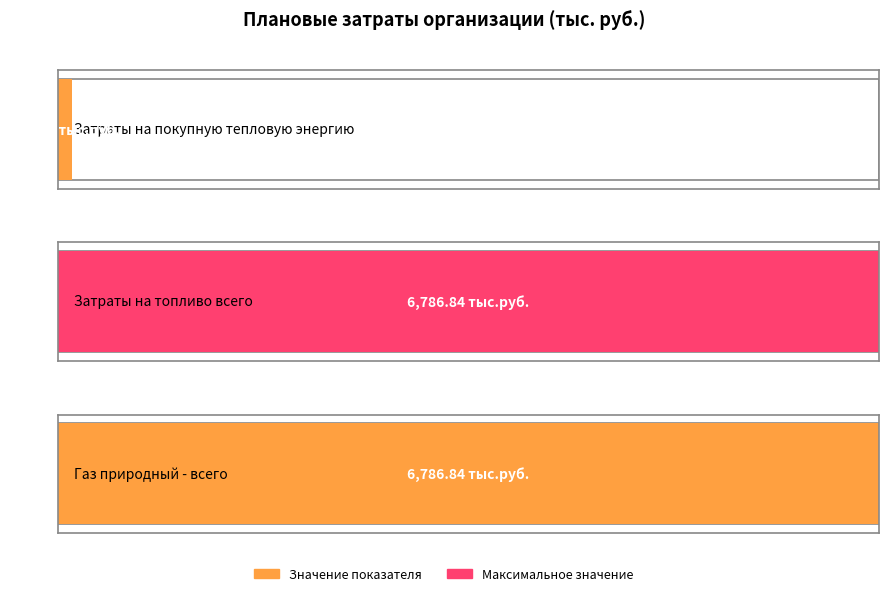

True or false: the data shows 1787.3 at Газ природный - всего.

False